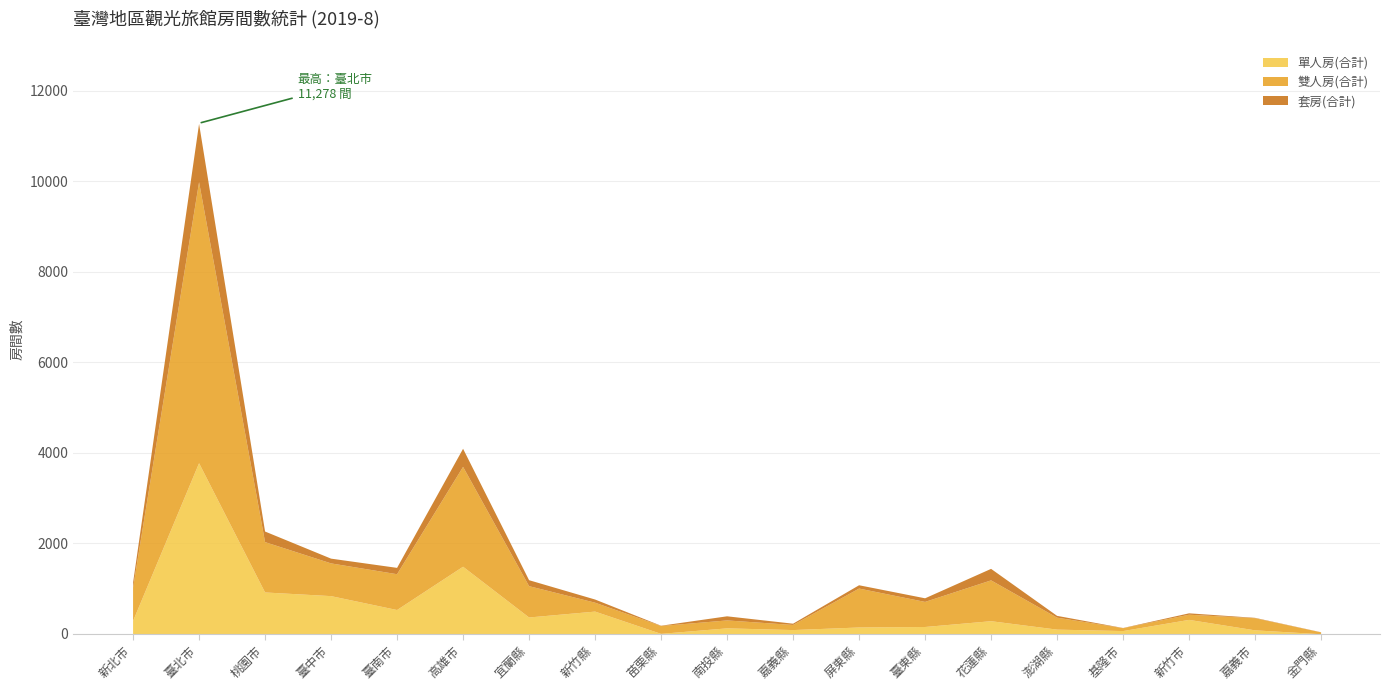

Which series has the widest spread of values?

雙人房(合計)